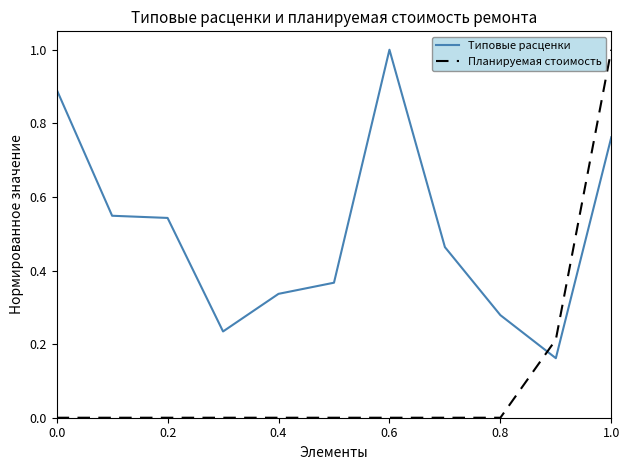

What is the highest value of the Типовые расценки series?

1.0